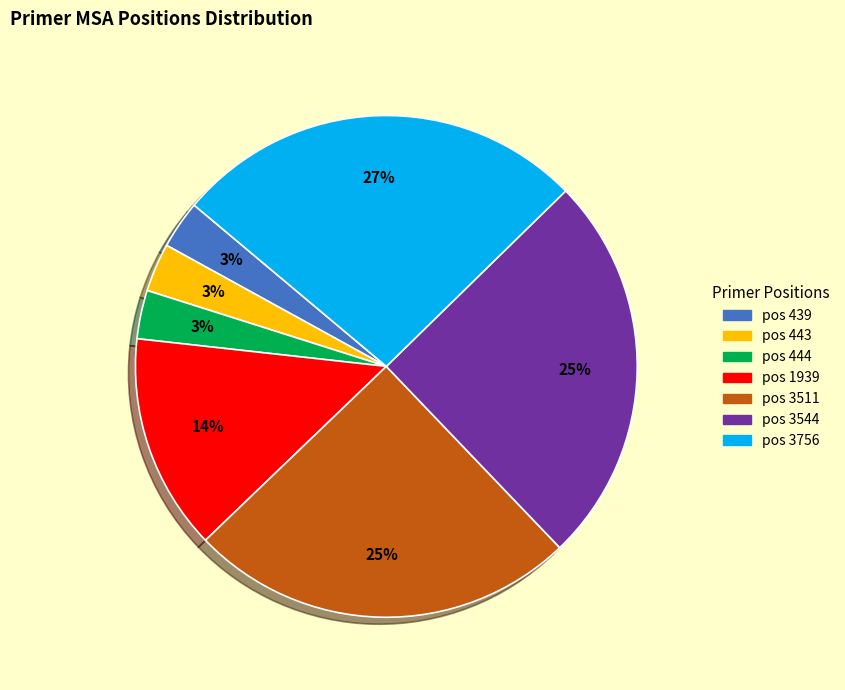

How many slices are in this pie chart?

7